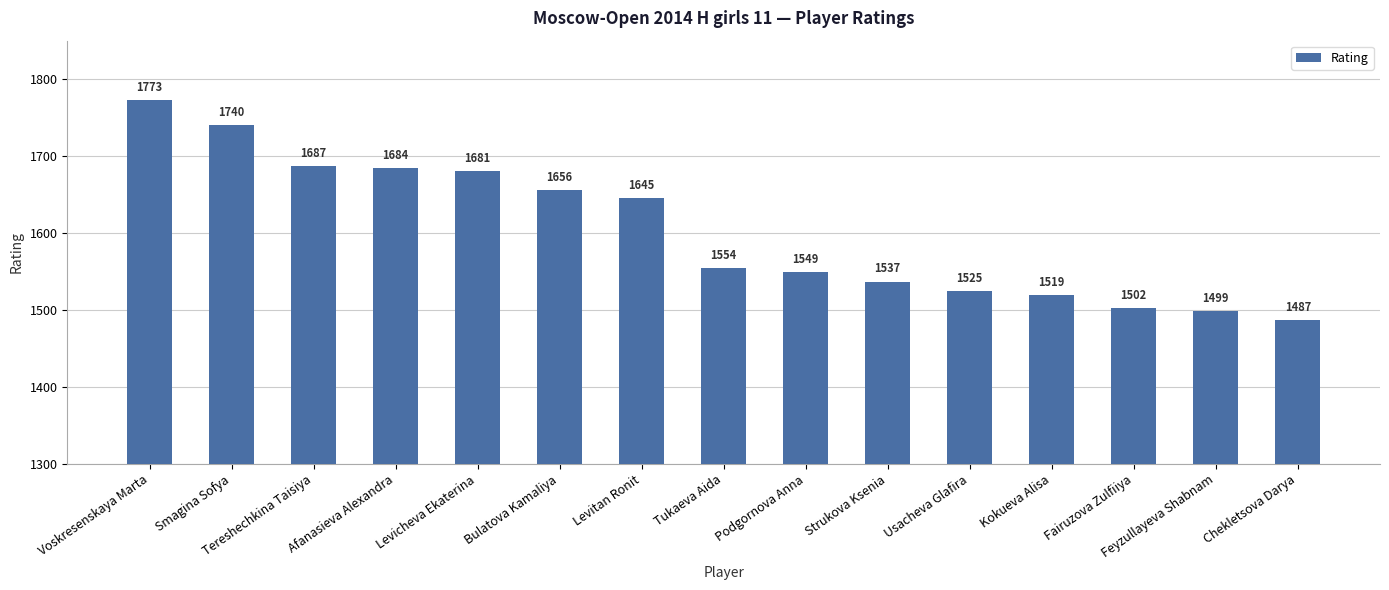

How many distinct data groups are displayed?

1